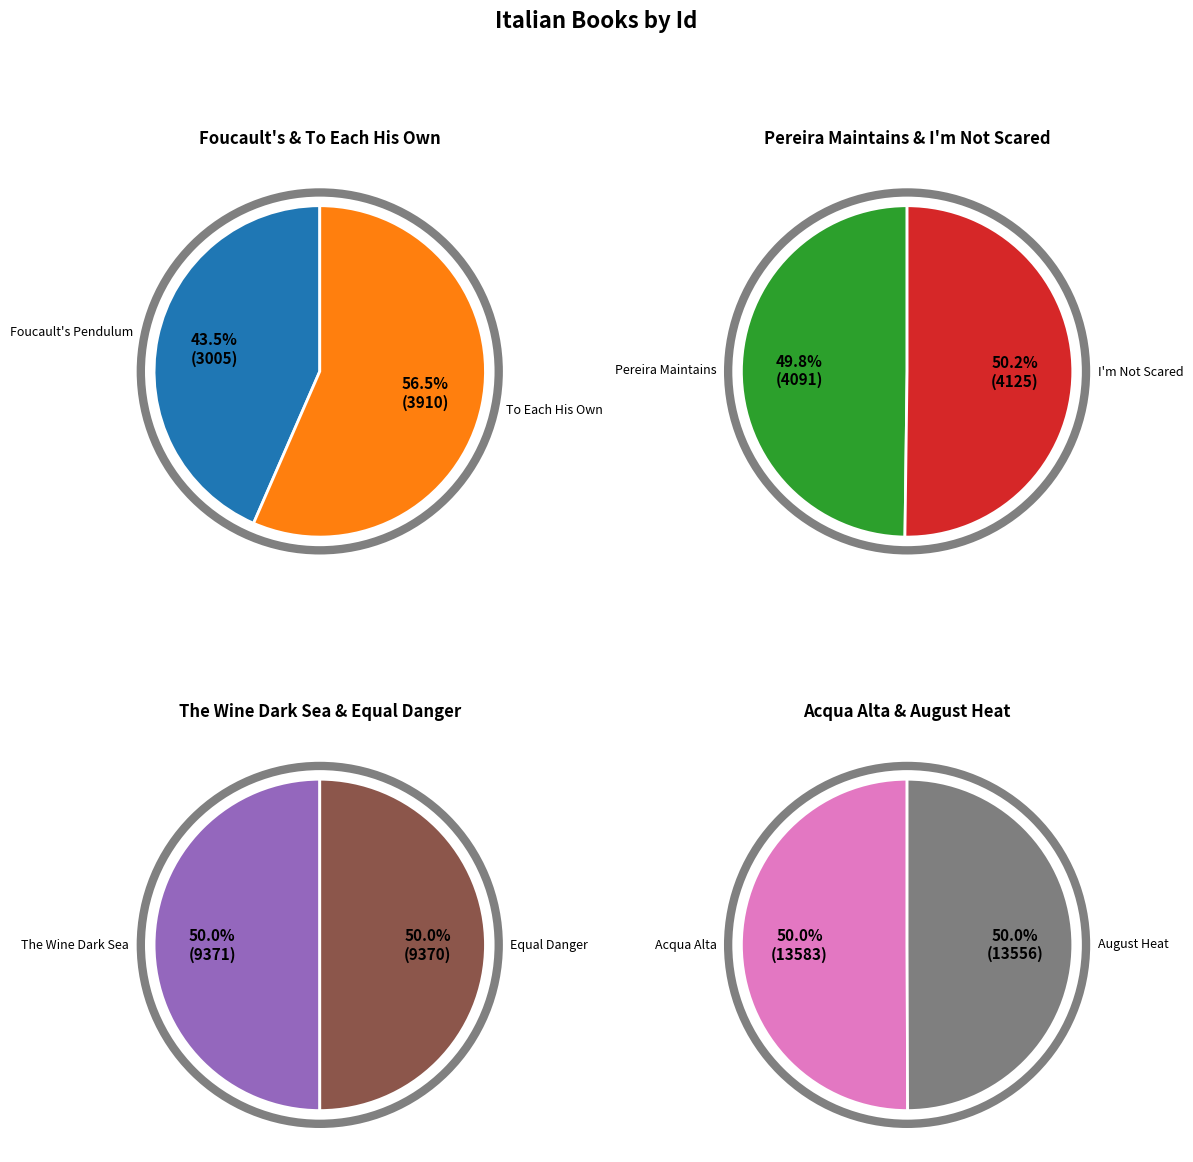

How many segments does this pie chart have?

8